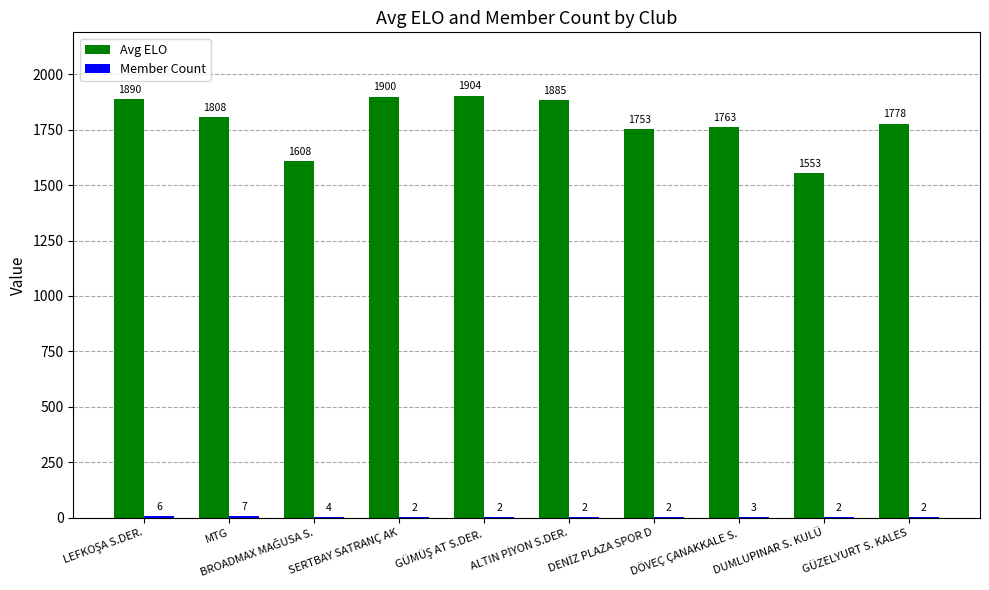

What is the highest value of the Avg ELO series?

1904